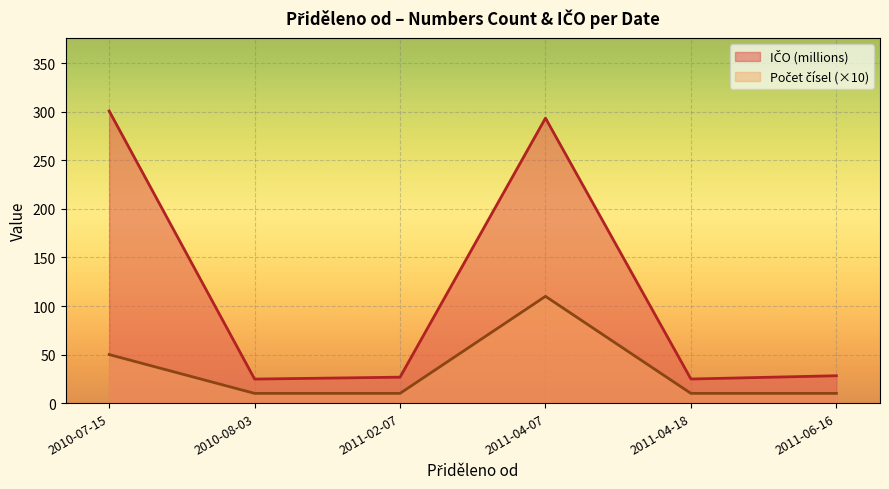

Reading right to left, extract all data points from this chart.

IČO (millions): 28.2	24.8	293.6	26.7	24.7	301.0
Počet čísel (×10): 10.0	10.0	110.0	10.0	10.0	50.0